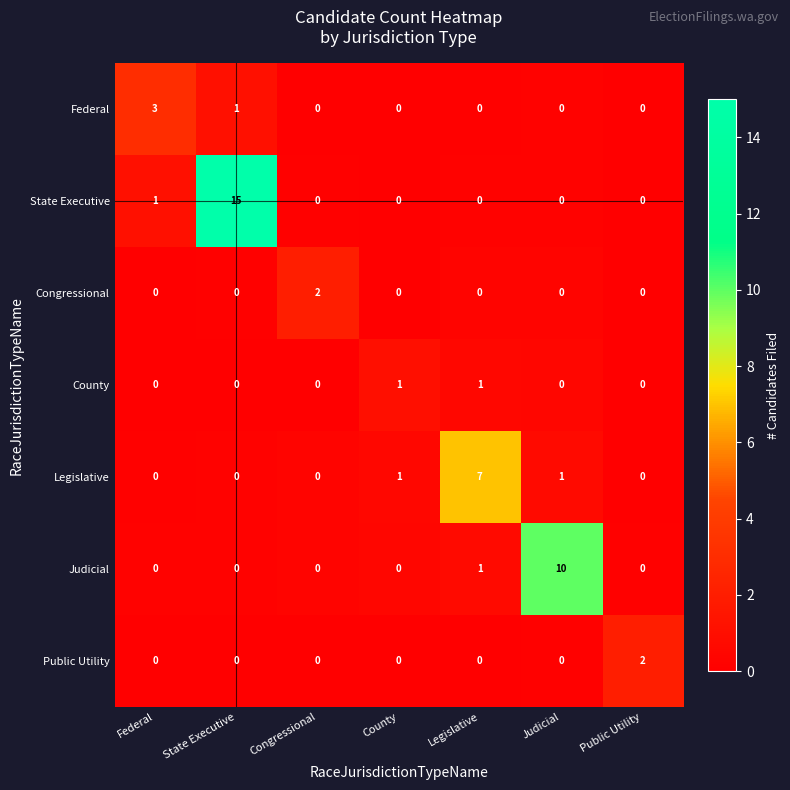

At which category does the chart reach its peak across all series?

State Executive